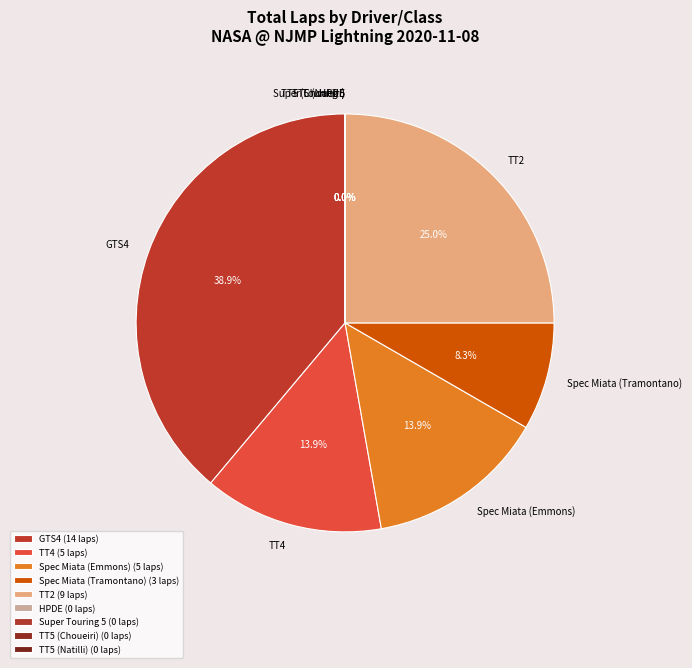

Do TT5 (Natilli) and Spec Miata (Emmons) together represent more than half of the pie?

No